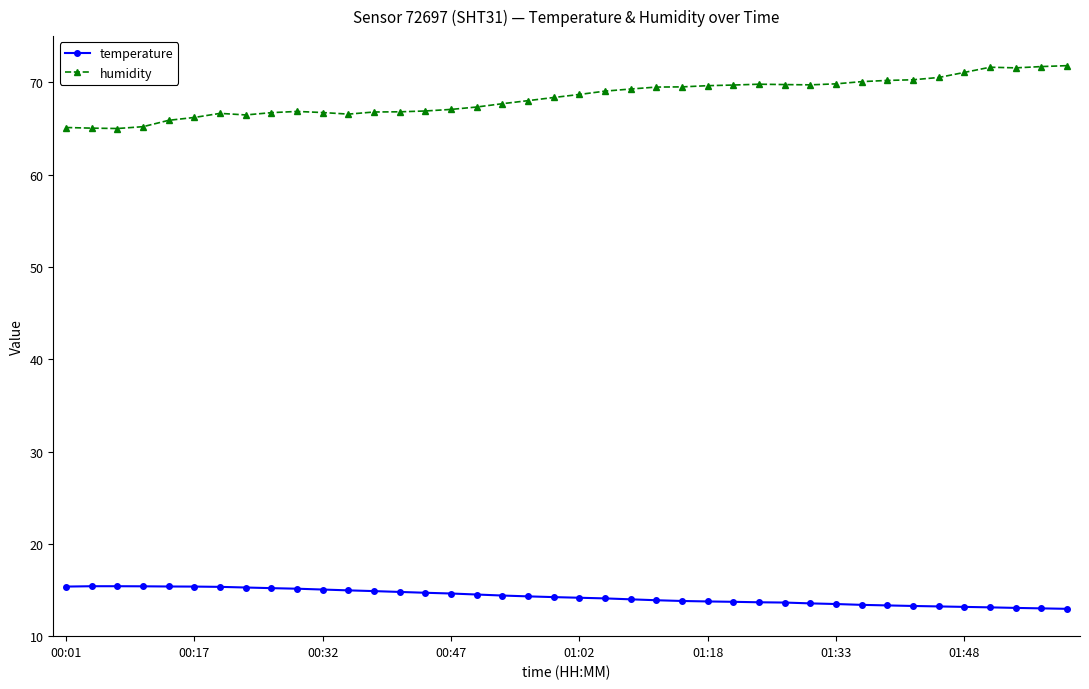

How many series are shown in this chart?

2